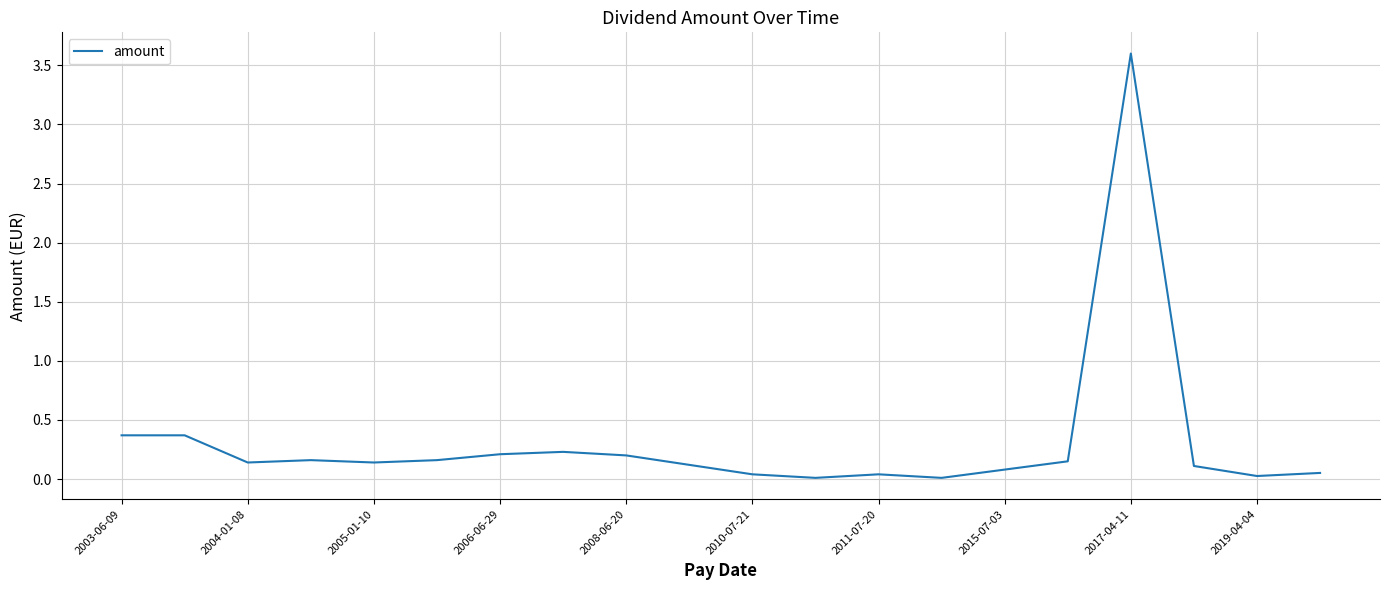

What is the greatest value displayed?

3.6